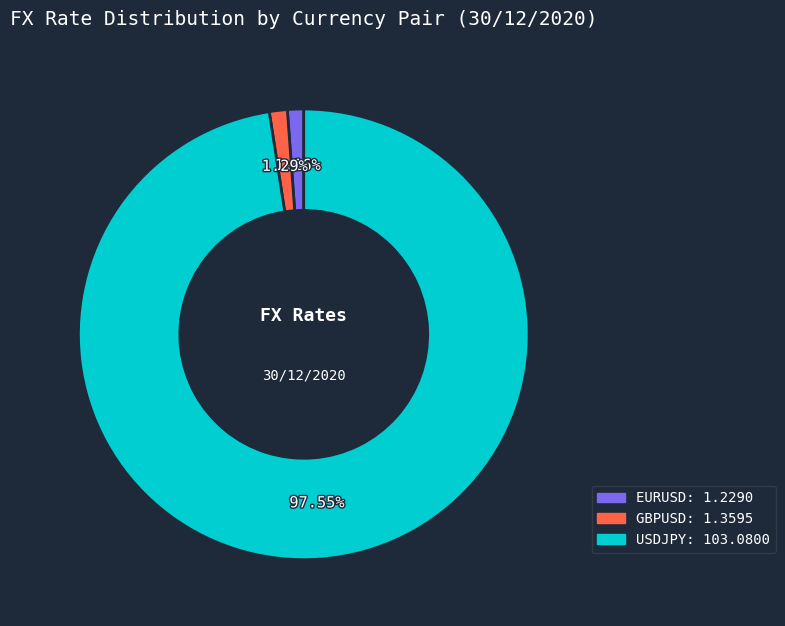

What is the ratio of the value at GBPUSD to the value at EURUSD?

1.1